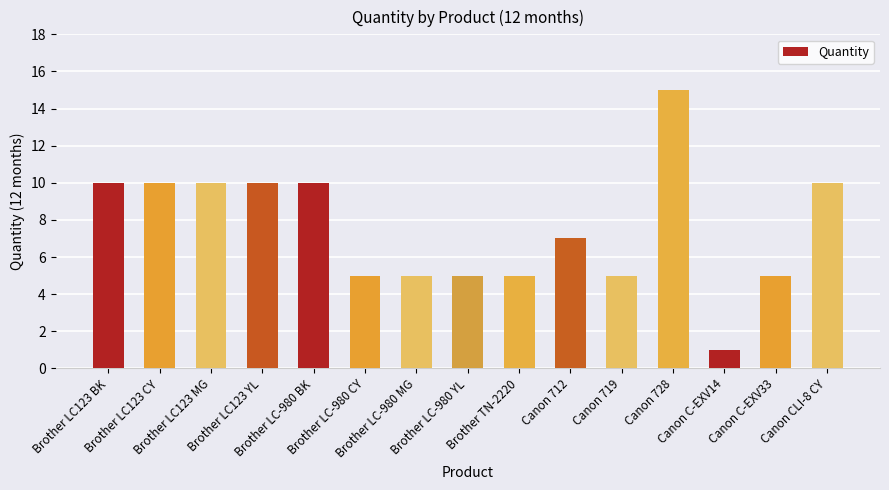

Reading left to right, what are all the values shown in this chart?

Brother LC123 BK=10	Brother LC123 CY=10	Brother LC123 MG=10	Brother LC123 YL=10	Brother LC-980 BK=10	Brother LC-980 CY=5	Brother LC-980 MG=5	Brother LC-980 YL=5	Brother TN-2220=5	Canon 712=7	Canon 719=5	Canon 728=15	Canon C-EXV14=1	Canon C-EXV33=5	Canon CLI-8 CY=10